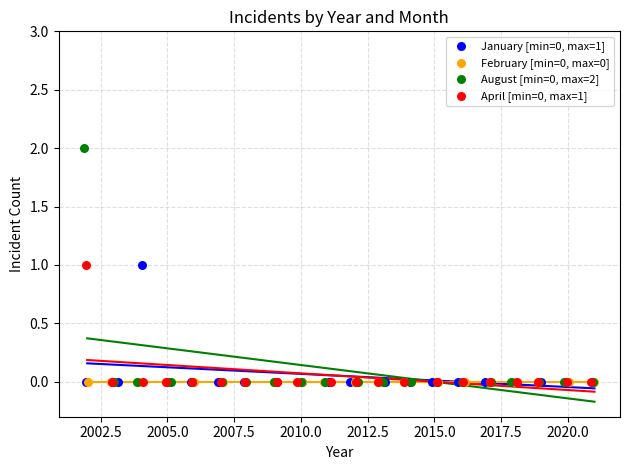

Which series reaches the maximum Y coordinate?

August [min=0, max=2]